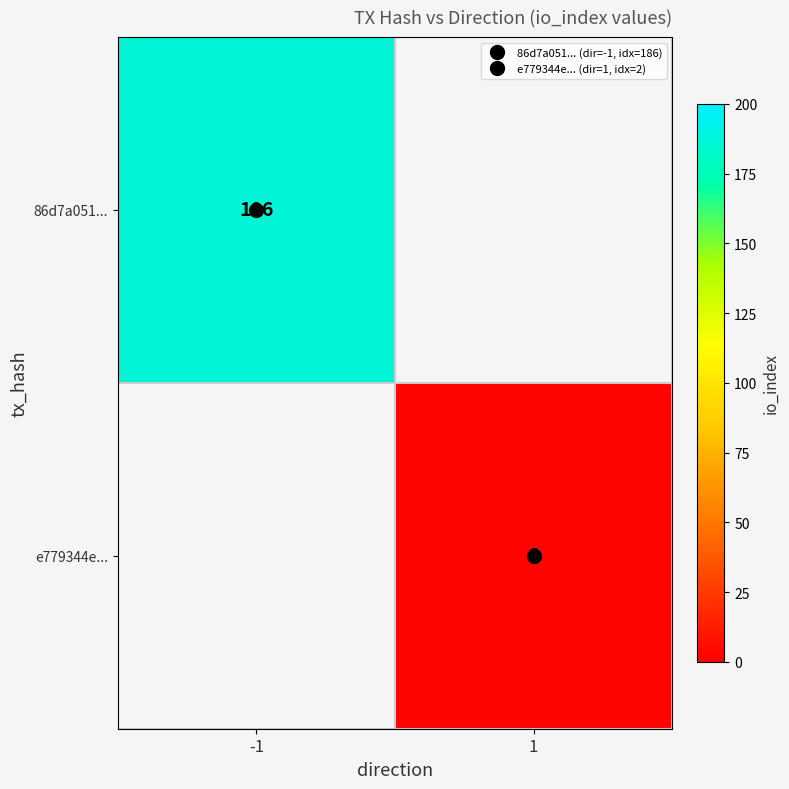

List the labels in order of 86d7a051... value, largest first.

-1, 1